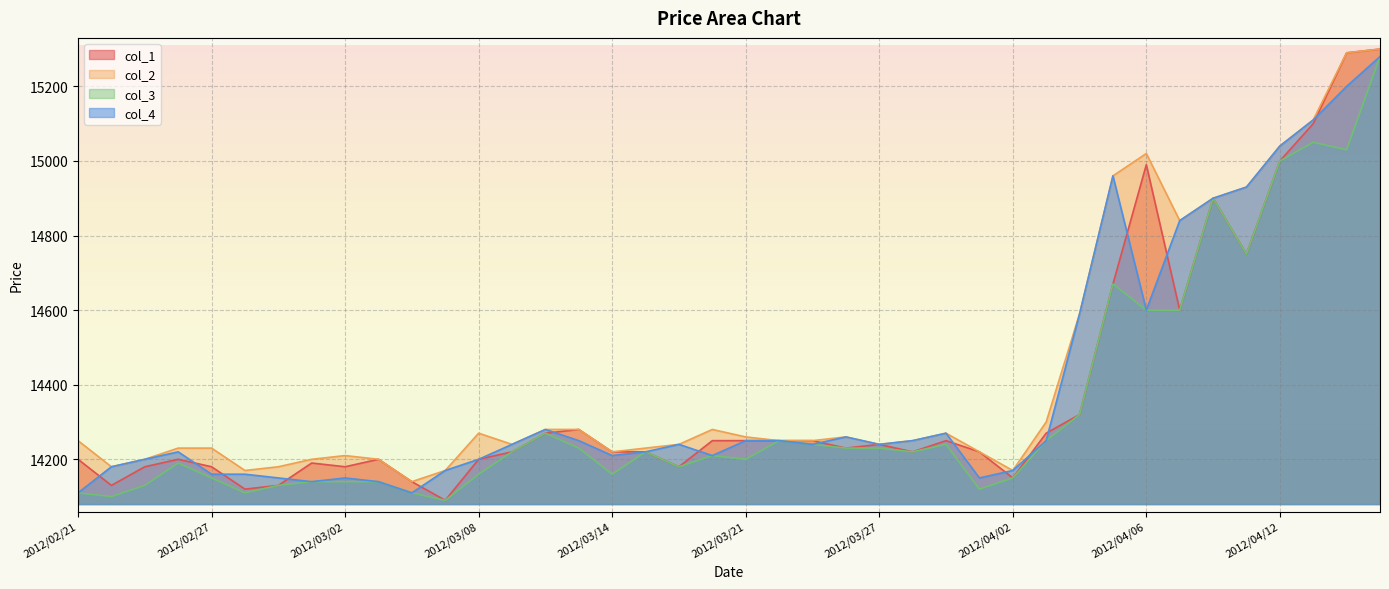

Which series has the largest total across all categories?

col_2